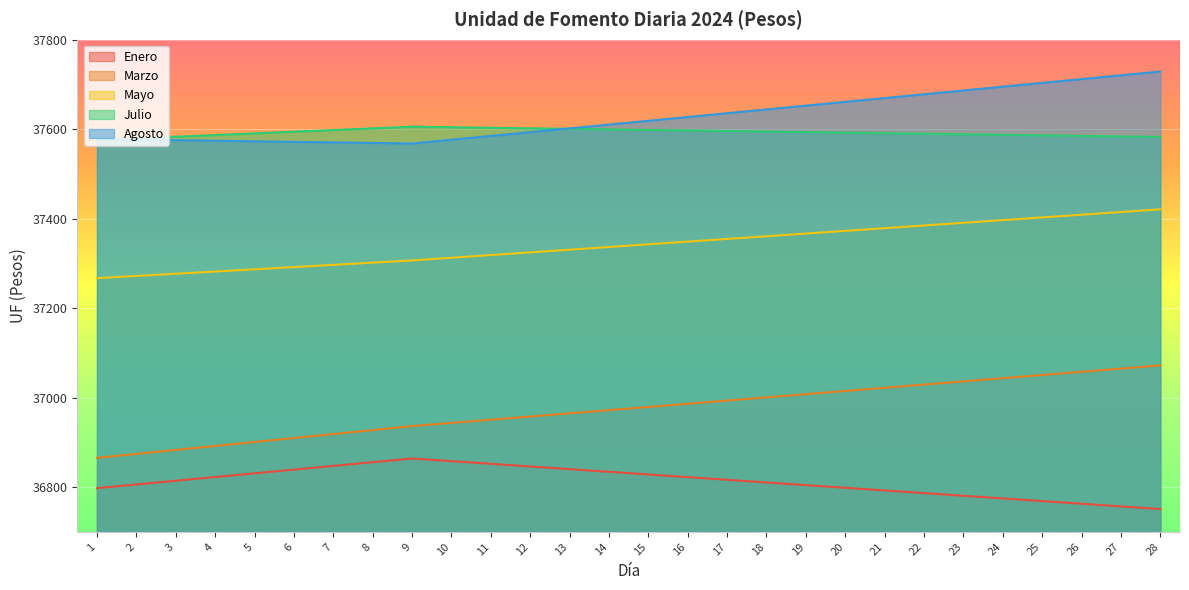

True or false: Enero has more than 2 points higher than both neighbors.

False